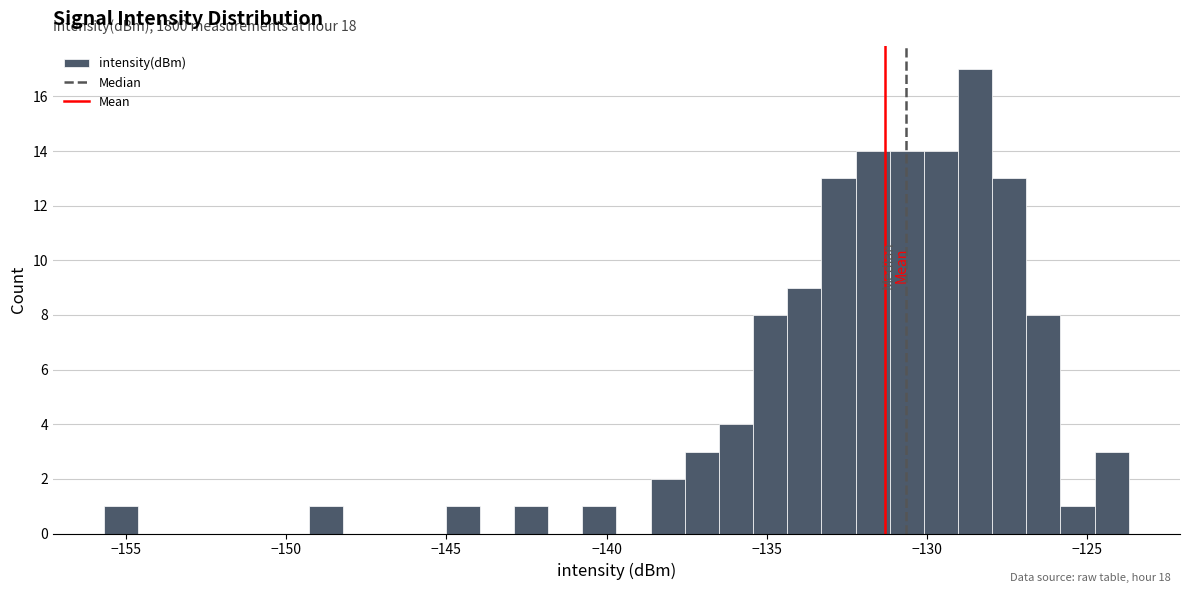

Read against the x-axis, roughly where is the centre of the tallest bar?

-128.5